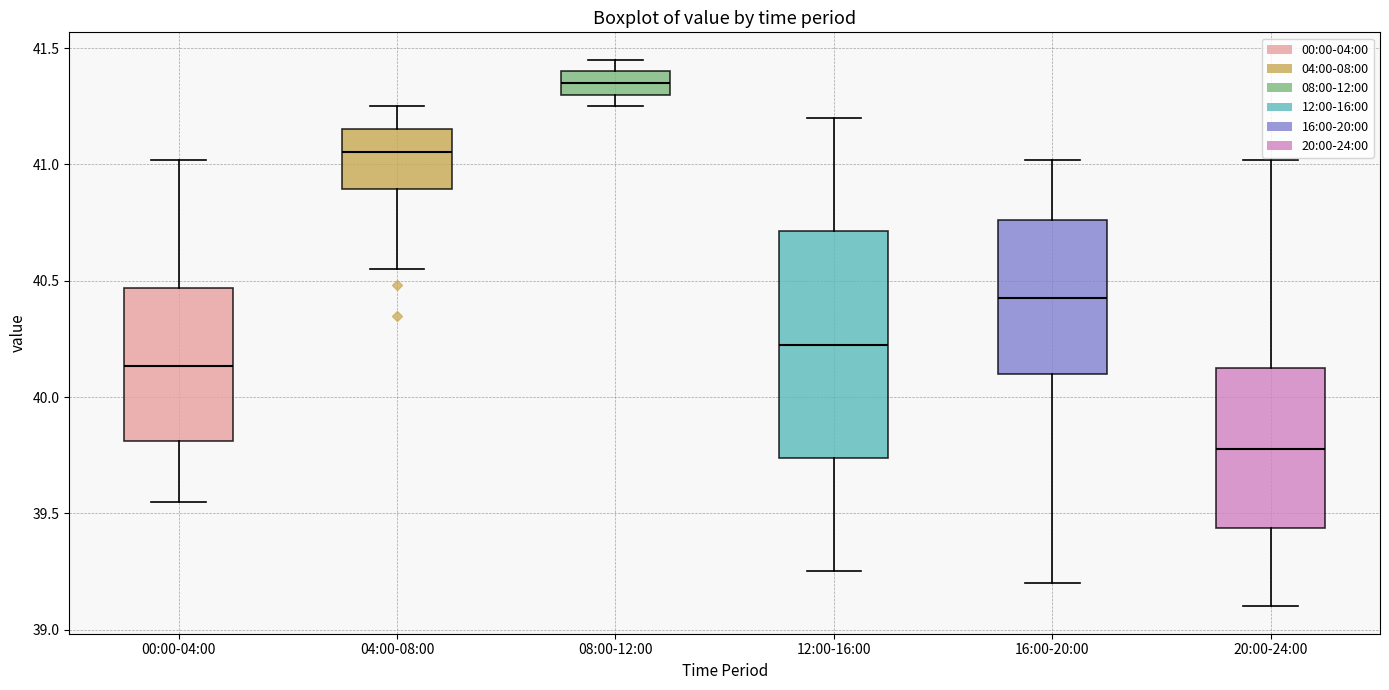

Reading left to right, read every box against the y-axis: the position of its median line, the range the box covers, and the ends of its whiskers. The values are not printed on the chart, so give them approximately, as read against the axis.

00:00-04:00: median 40.15, box 39.80 to 40.45, whiskers 39.55 to 41.00
04:00-08:00: median 41.05, box 40.90 to 41.15, whiskers 40.55 to 41.25
08:00-12:00: median 41.35, box 41.30 to 41.40, whiskers 41.25 to 41.45
12:00-16:00: median 40.25, box 39.75 to 40.70, whiskers 39.25 to 41.20
16:00-20:00: median 40.45, box 40.10 to 40.75, whiskers 39.20 to 41.00
20:00-24:00: median 39.80, box 39.45 to 40.15, whiskers 39.10 to 41.00